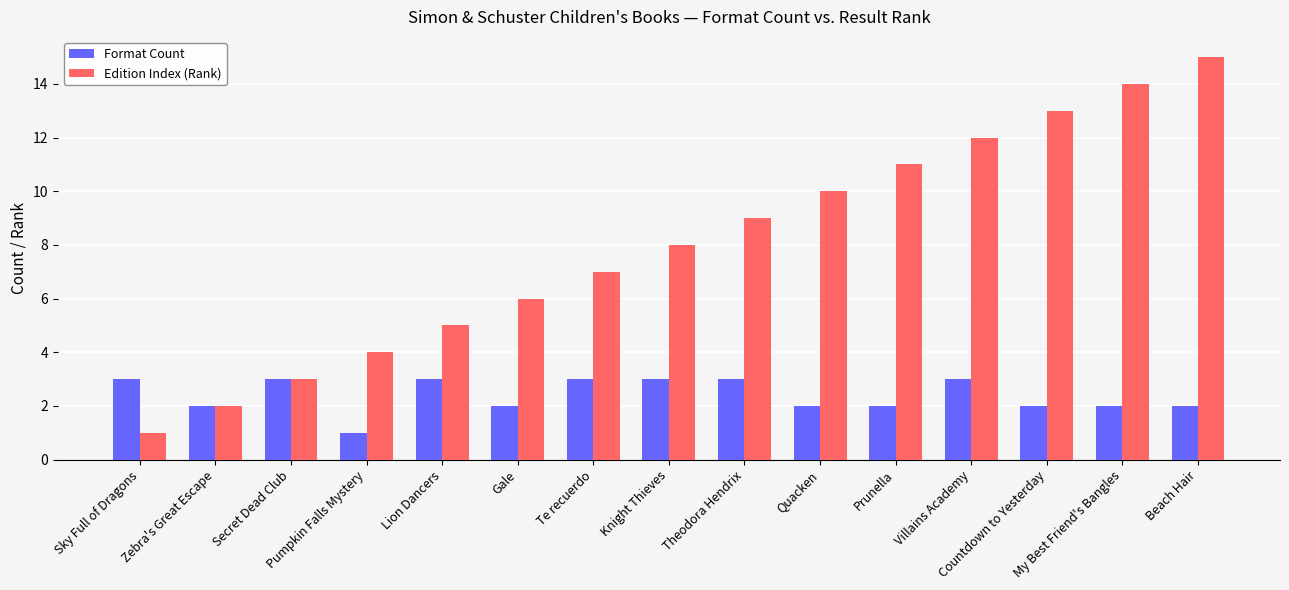

What position from the right is Pumpkin Falls Mystery?

12